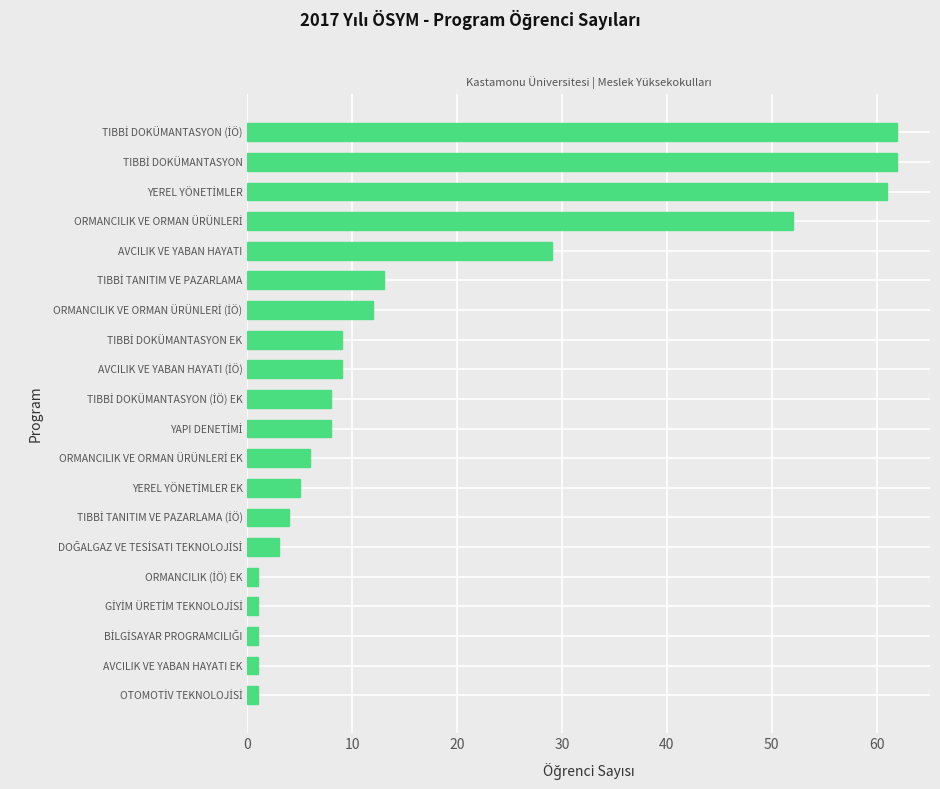

How many series are shown in this chart?

1